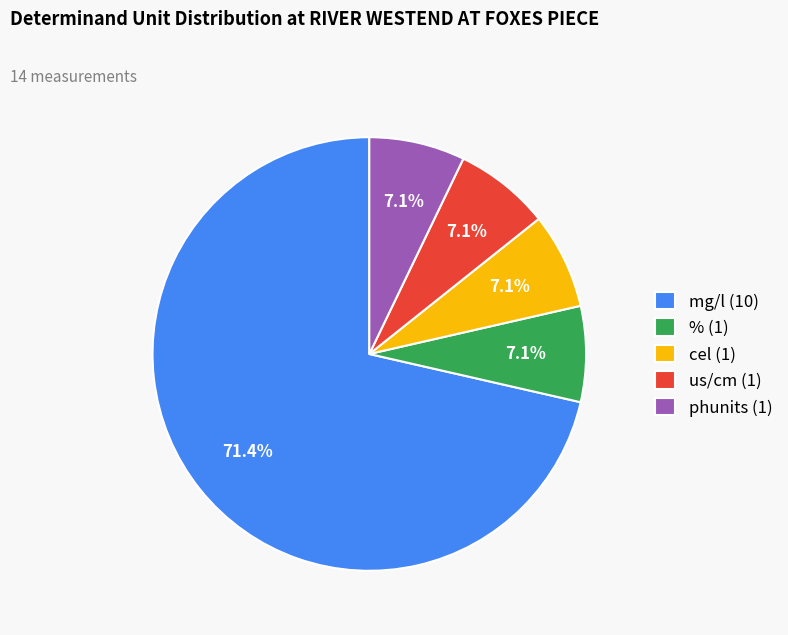

Which has a higher value, us/cm (1) or mg/l (10)?

mg/l (10)